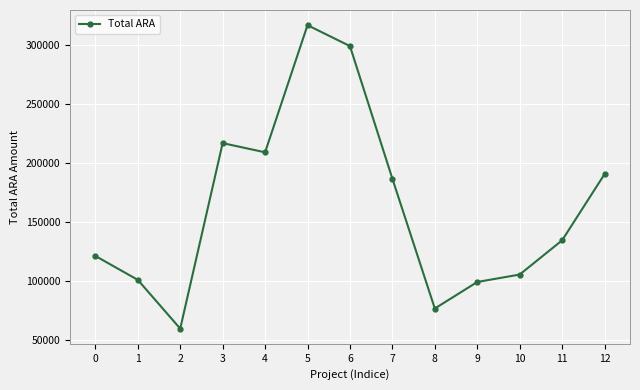

Reading left to right, extract all data points from this chart.

120881	100602	59251	216536	208758	316560	298820	186380	76306	98792	105112	134115	190231